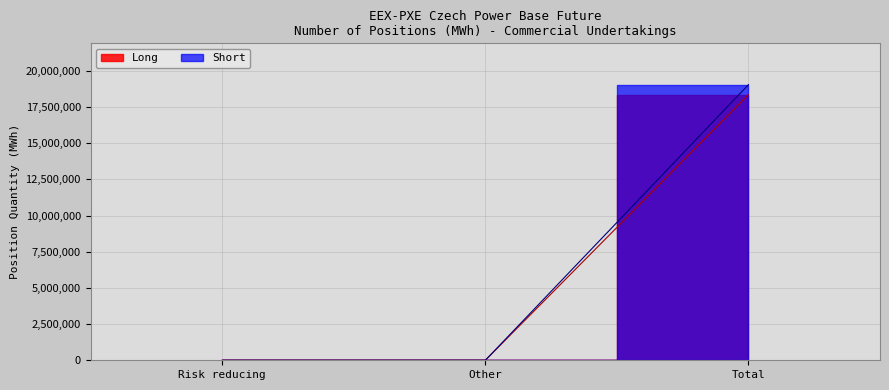

What is the label of the 3rd point from the right?

Risk reducing